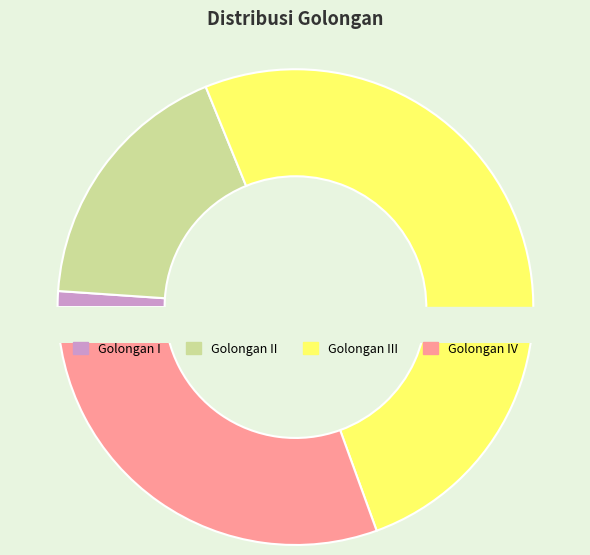

How many slices are in this pie chart?

4